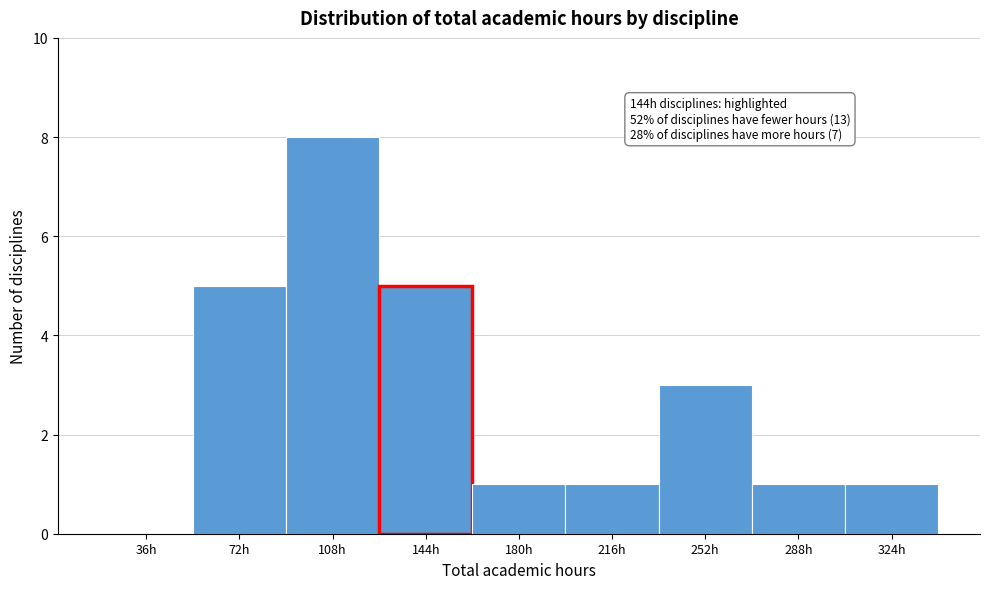

Reading left to right, list all the values displayed in this chart.

36h=0	72h=5	108h=8	144h=5	180h=1	216h=1	252h=3	288h=1	324h=1